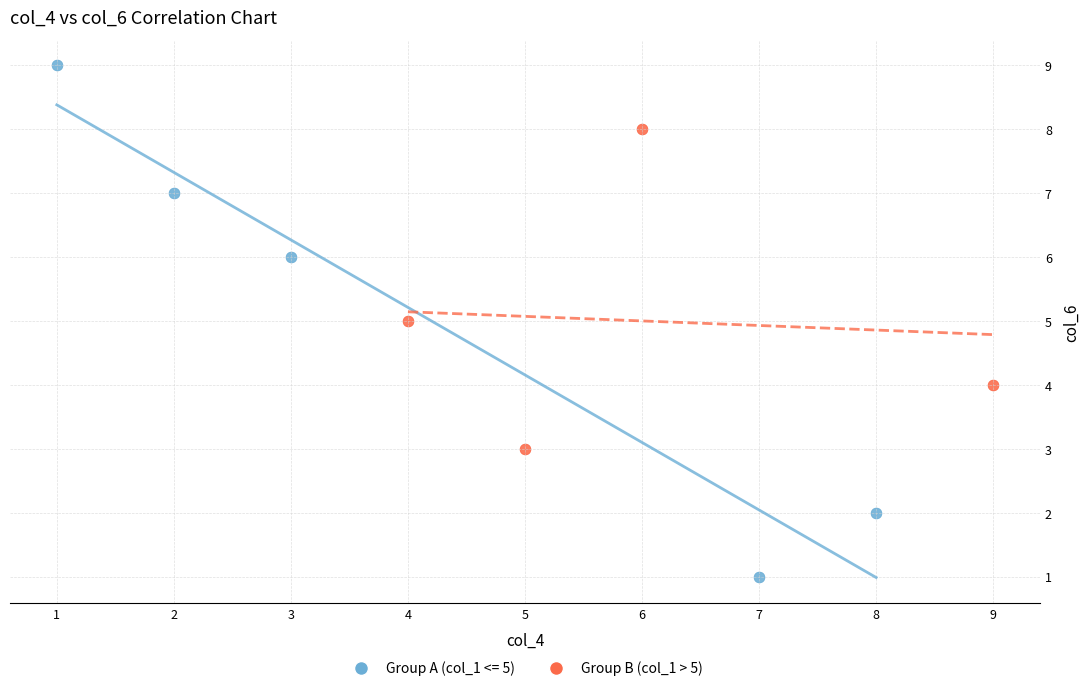

Which series contains the highest Y value?

Group A (col_1 <= 5)